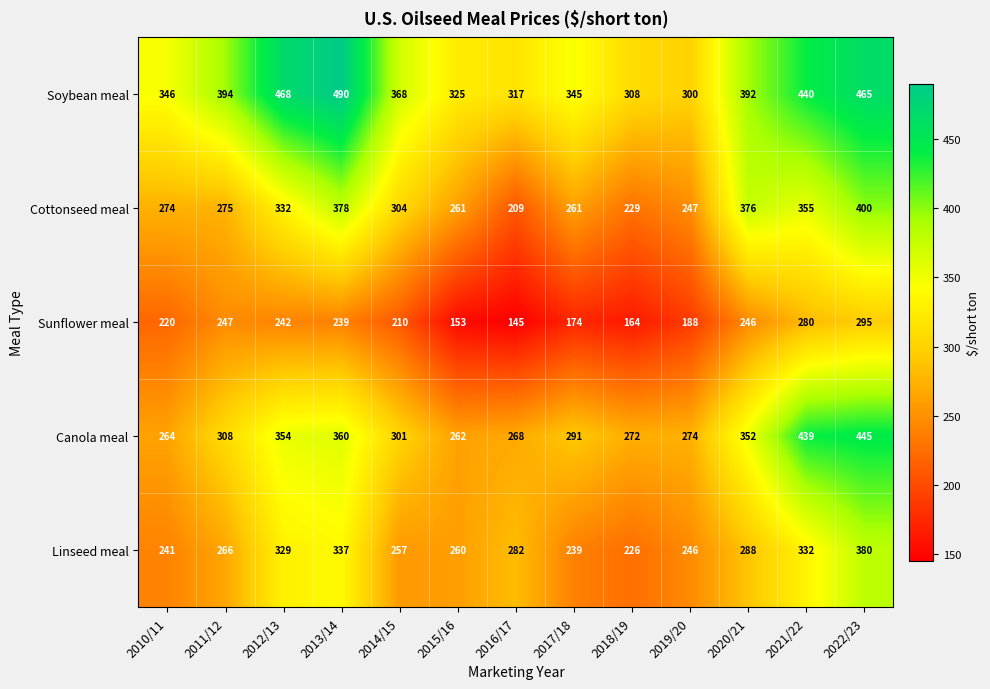

How many categories are shown in the chart?

13